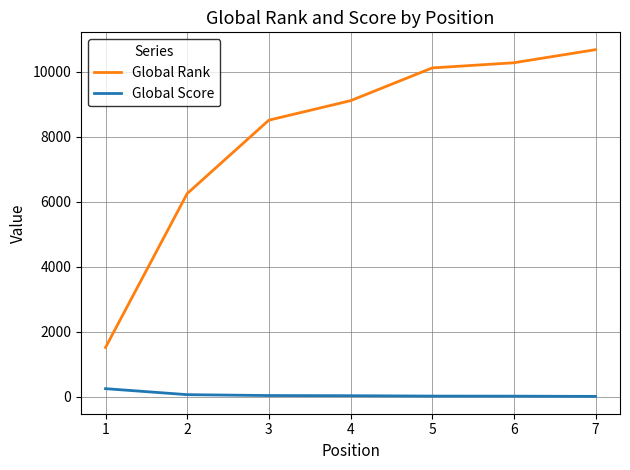

What is the difference between the maximum and minimum values in the Global Score series?

238